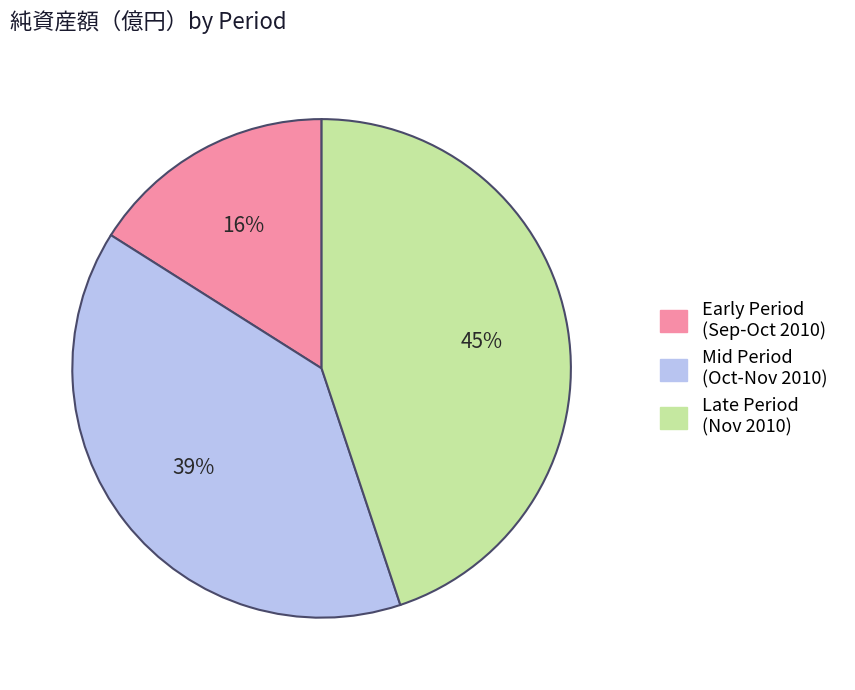

Is there a majority slice in this chart?

No